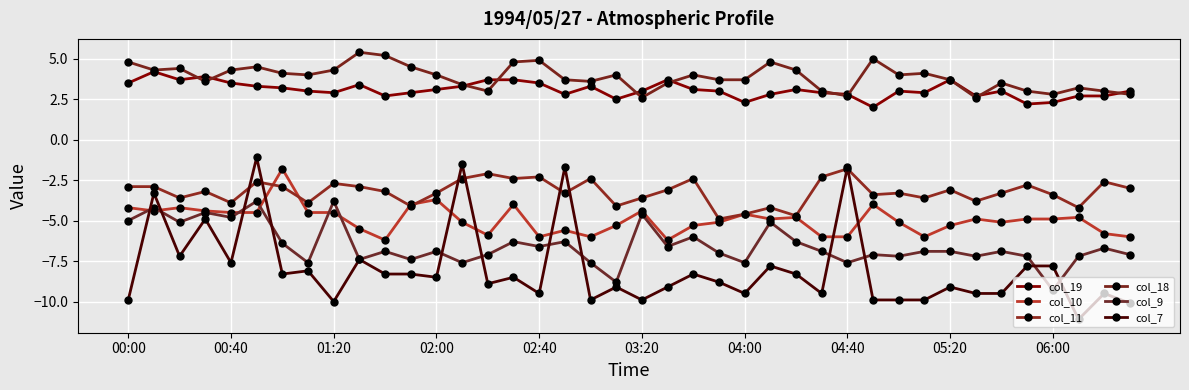

In col_9, how many points are lower than both neighbors (excluding endpoints)?

14